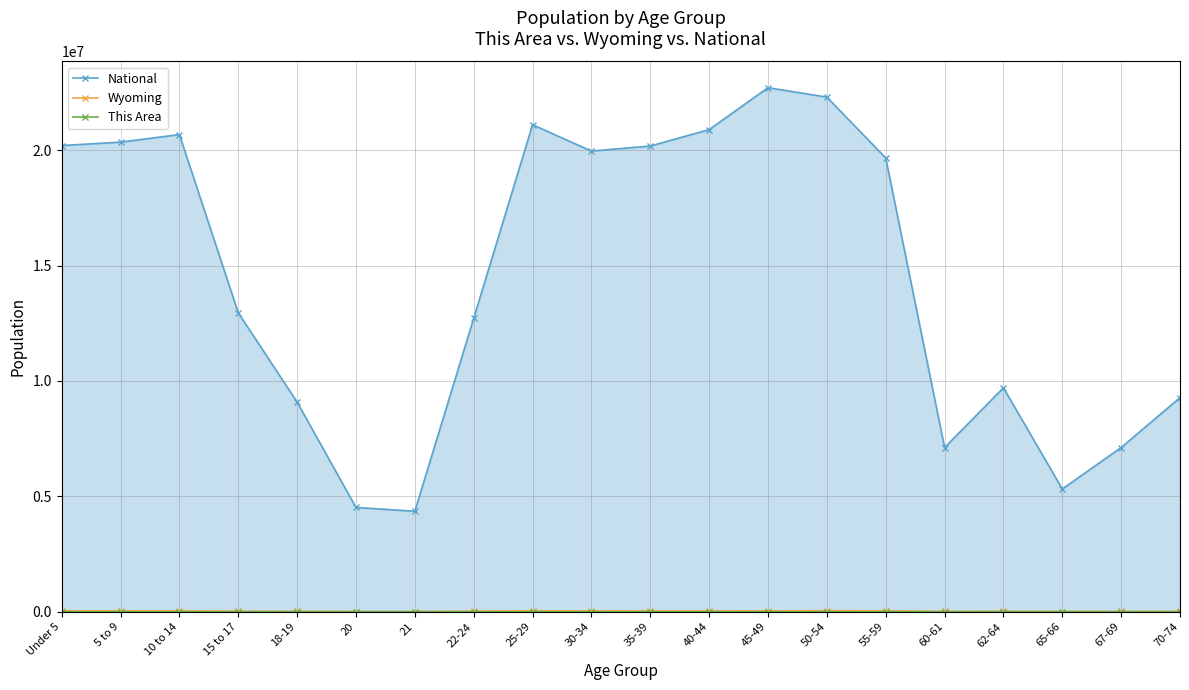

Rank the categories by National value from highest to lowest.

45-49, 50-54, 25-29, 40-44, 10 to 14, 5 to 9, Under 5, 35-39, 30-34, 55-59, 15 to 17, 22-24, 62-64, 70-74, 18-19, 67-69, 60-61, 65-66, 20, 21